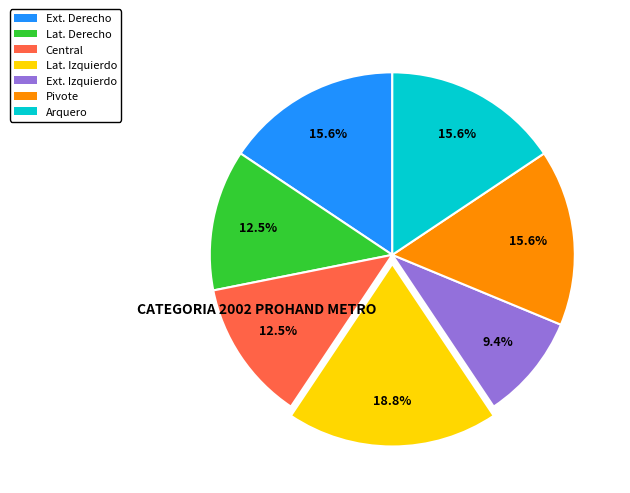

Which category has the smallest portion of the pie?

Ext. Izquierdo